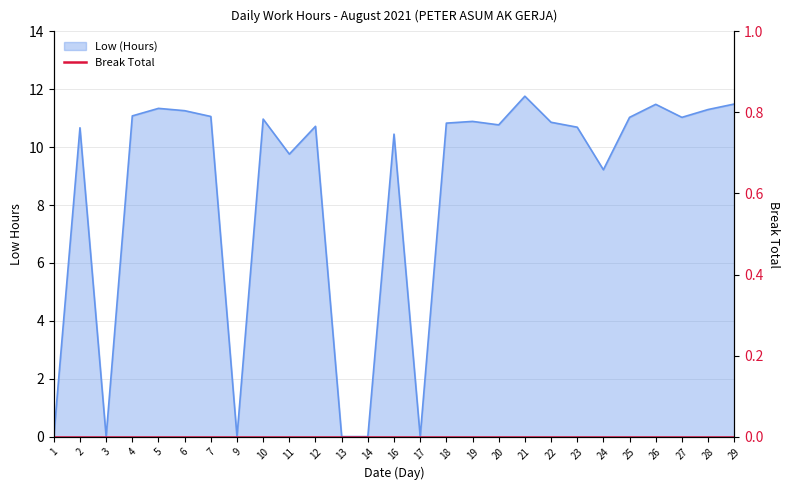

Count the number of categories in the chart.

27